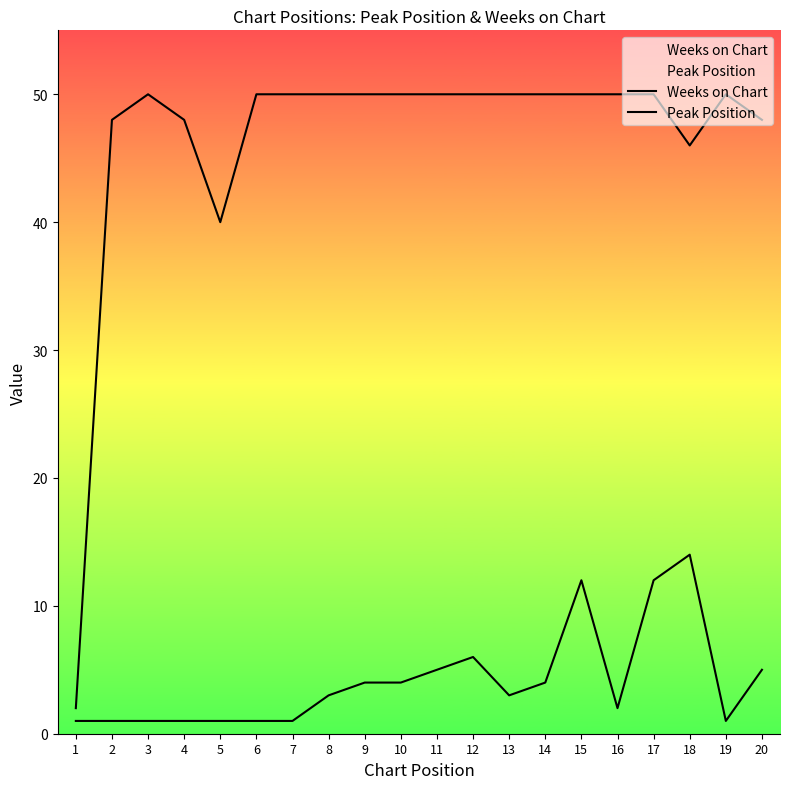

At which category does Weeks on Chart reach its first local valley?

5